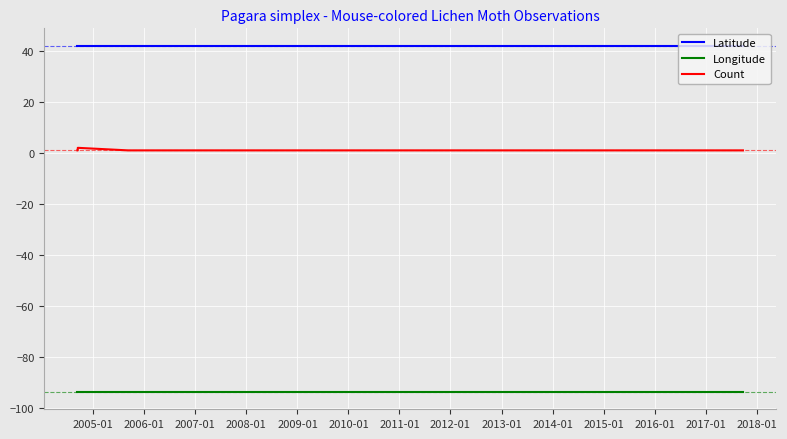

What is the smallest value displayed?

-93.6